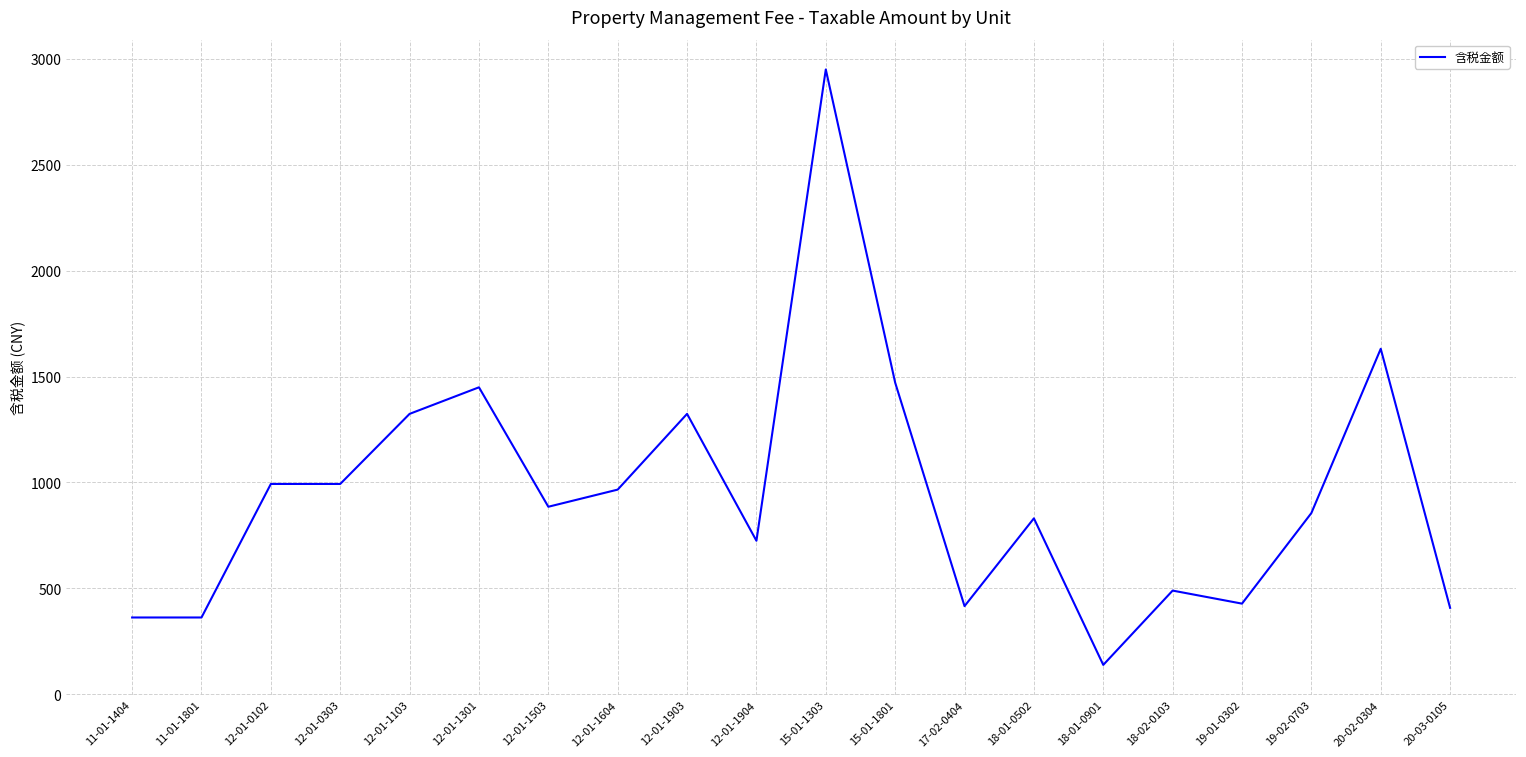

What is the ratio of the value at 18-01-0901 to the value at 11-01-1404?

0.4